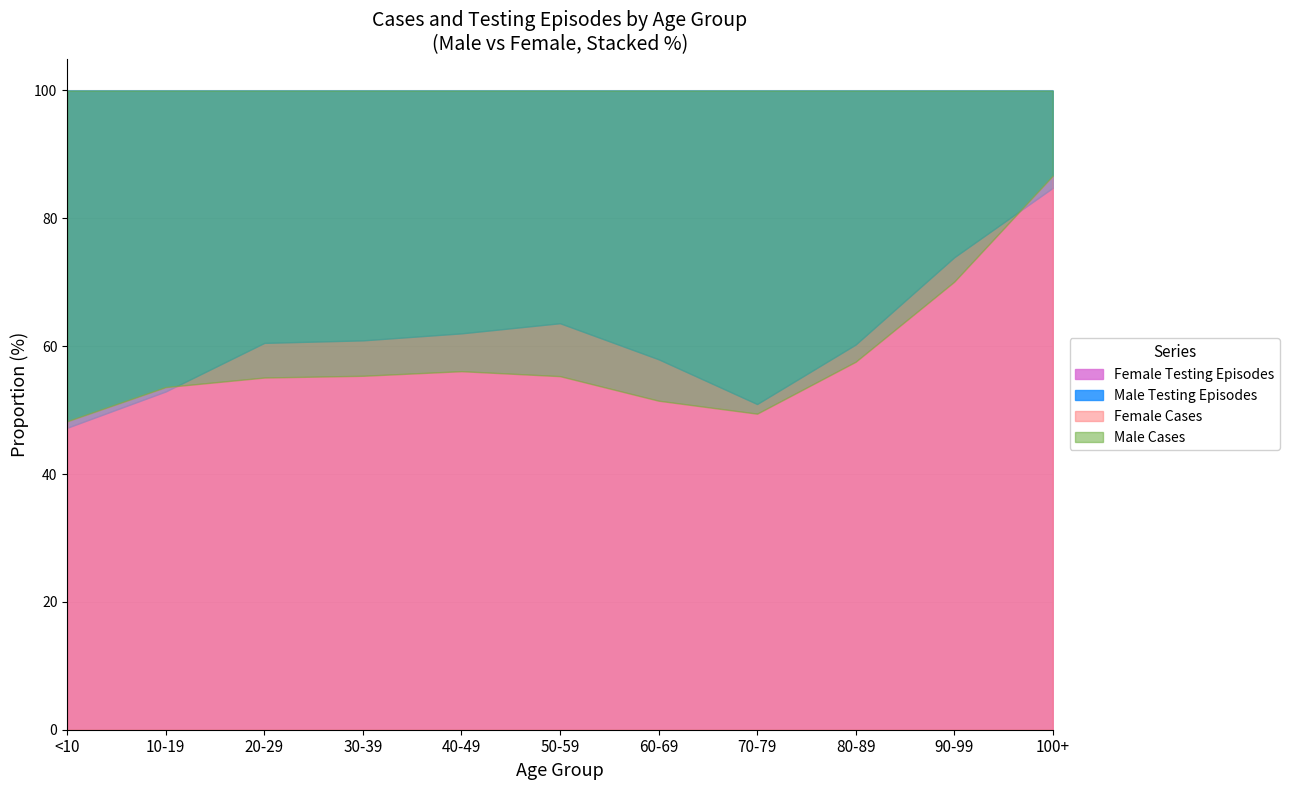

What position from the right is 50-59?

6